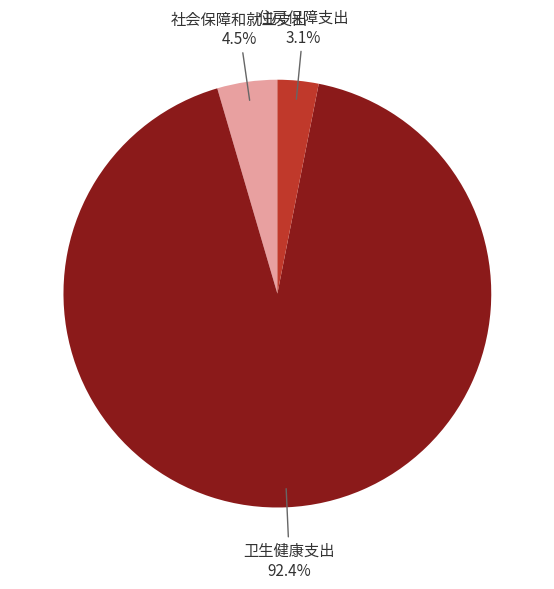

Is there a majority slice in this chart?

Yes